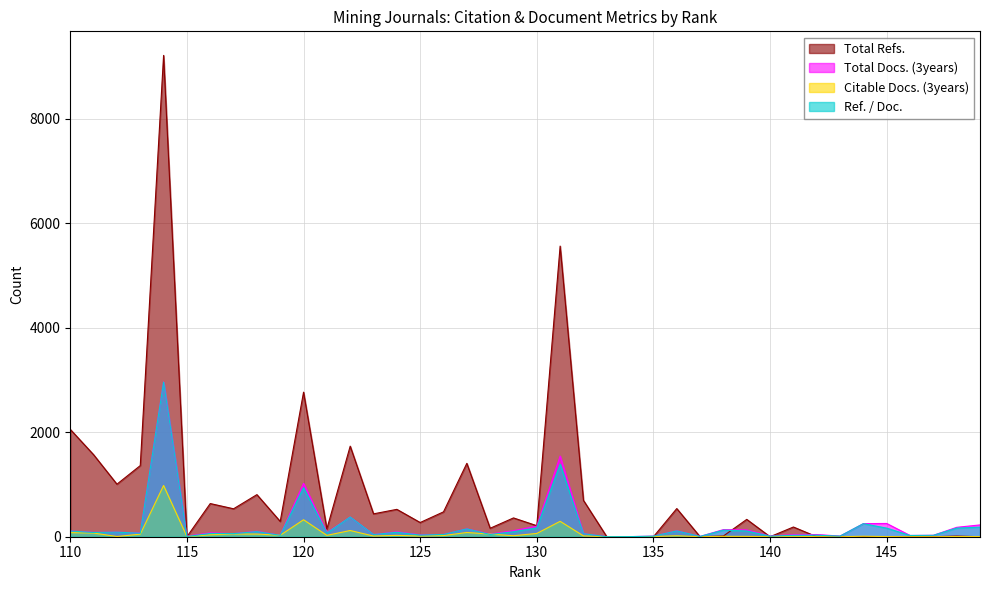

What is the difference between the Total Refs. values at 139 and 116?

303